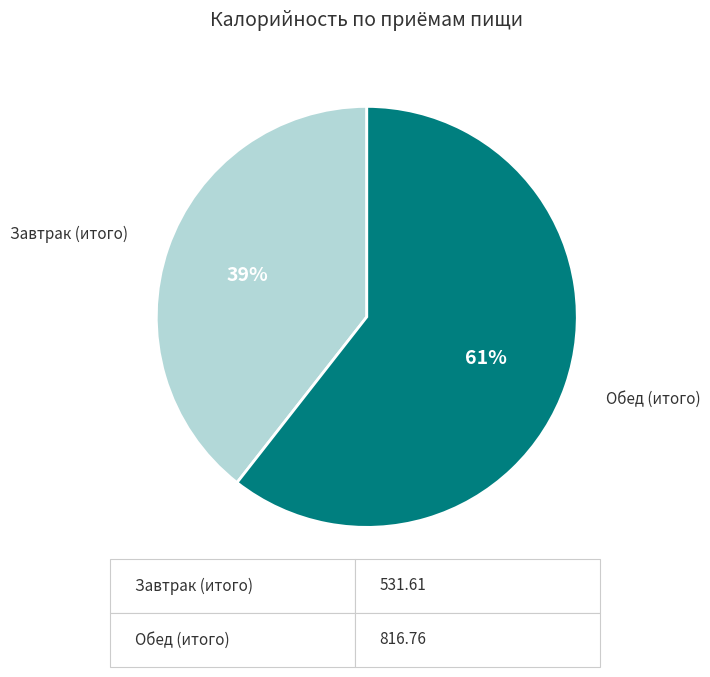

Between Обед (итого) and Завтрак (итого), which is larger?

Обед (итого)